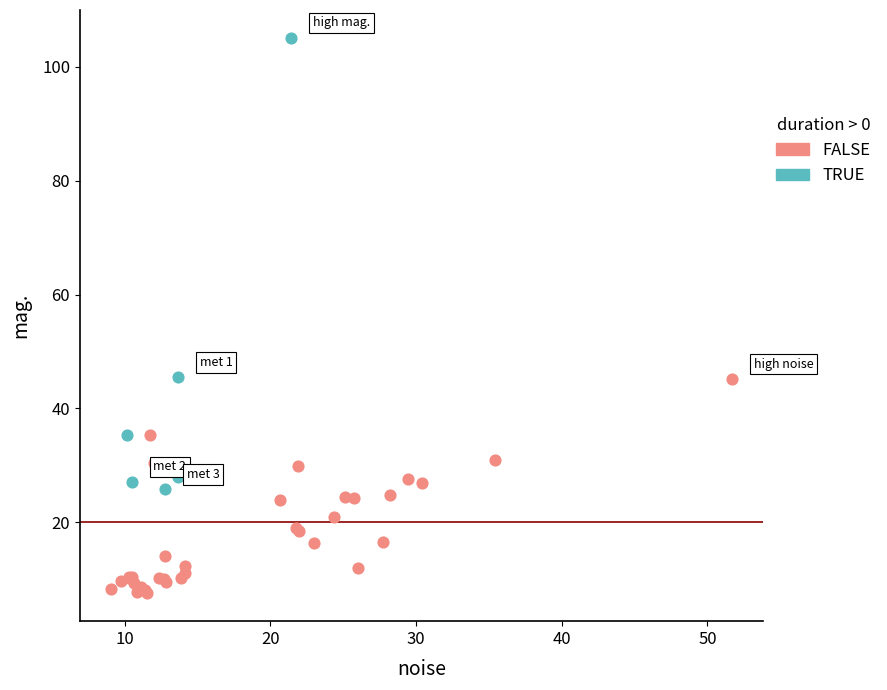

Which series has the largest Y range (max minus min)?

TRUE